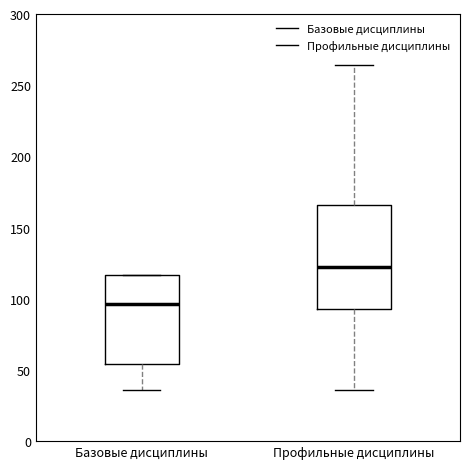

Which box has the highest median line?

Профильные дисциплины